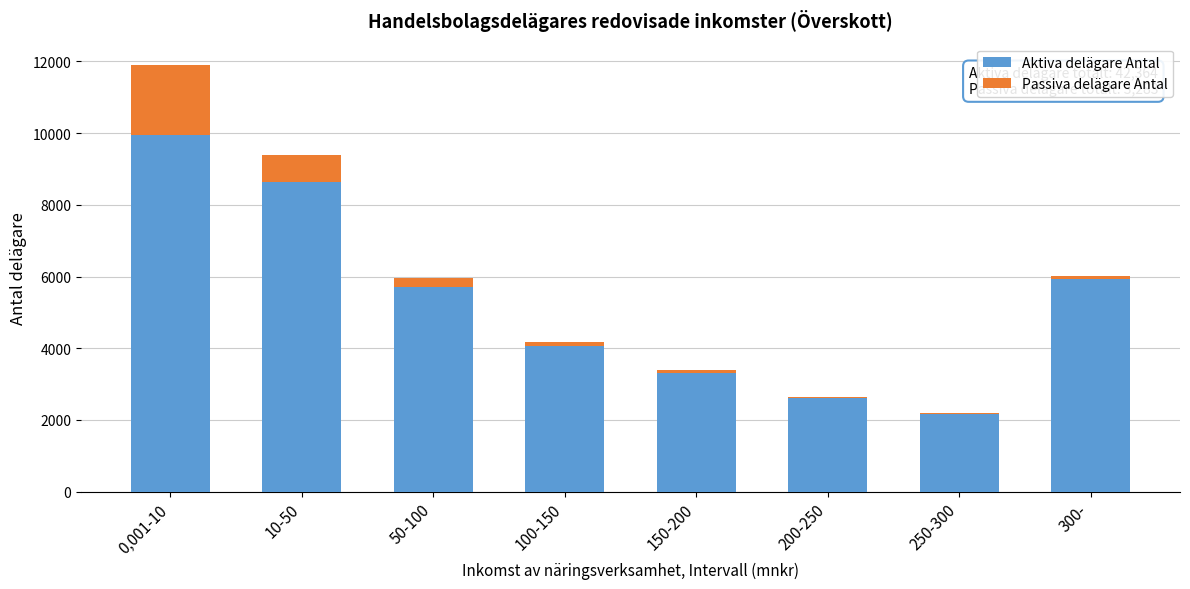

Reading left to right, transcribe the values for Aktiva delägare Antal.

0,001-10=9949	10-50=8626	50-100=5718	100-150=4073	150-200=3310	200-250=2604	250-300=2167	300-=5917